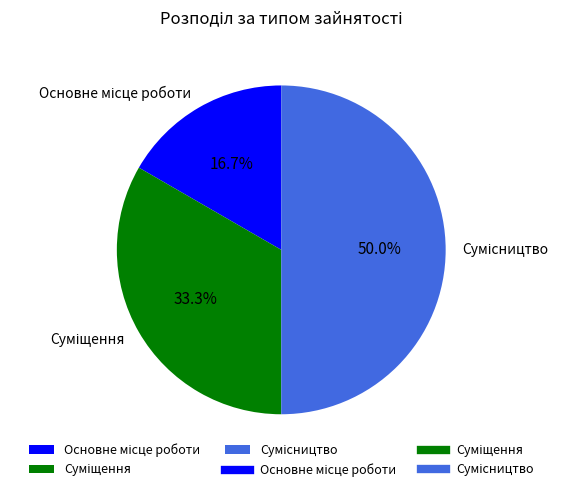

To the nearest percent, what portion does Сумісництво represent?

50%